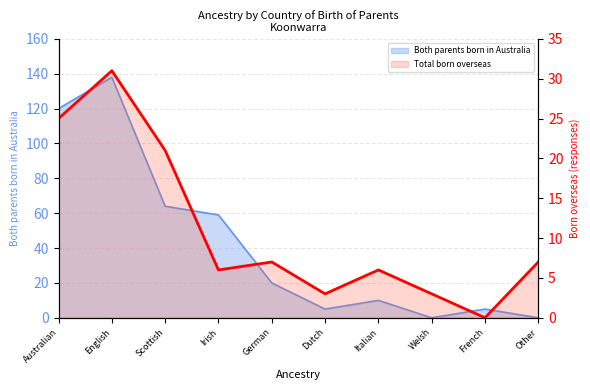

Count the number of categories in the chart.

10